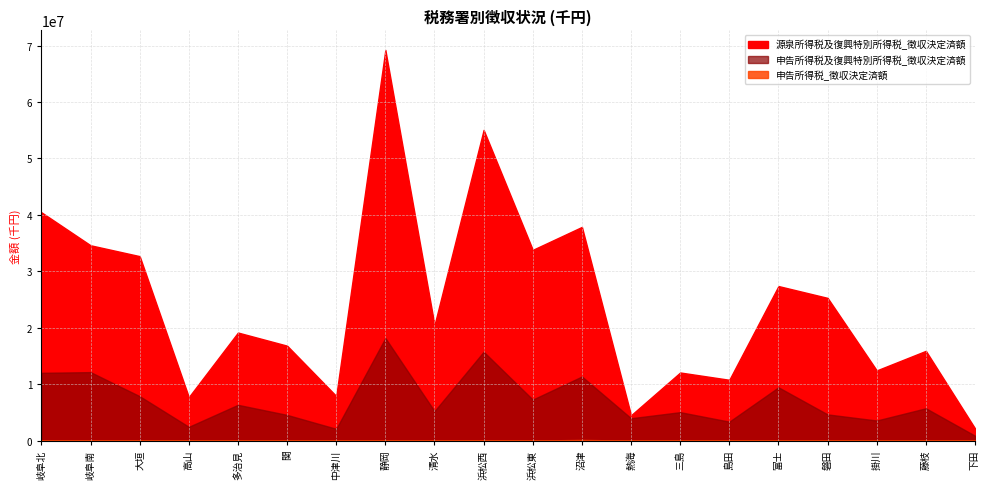

What is the difference between the maximum and minimum values in the 源泉所得税及復興特別所得税_徴収決定済額 series?

67028794